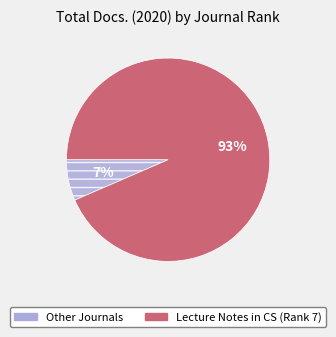

Is there a majority slice in this chart?

Yes